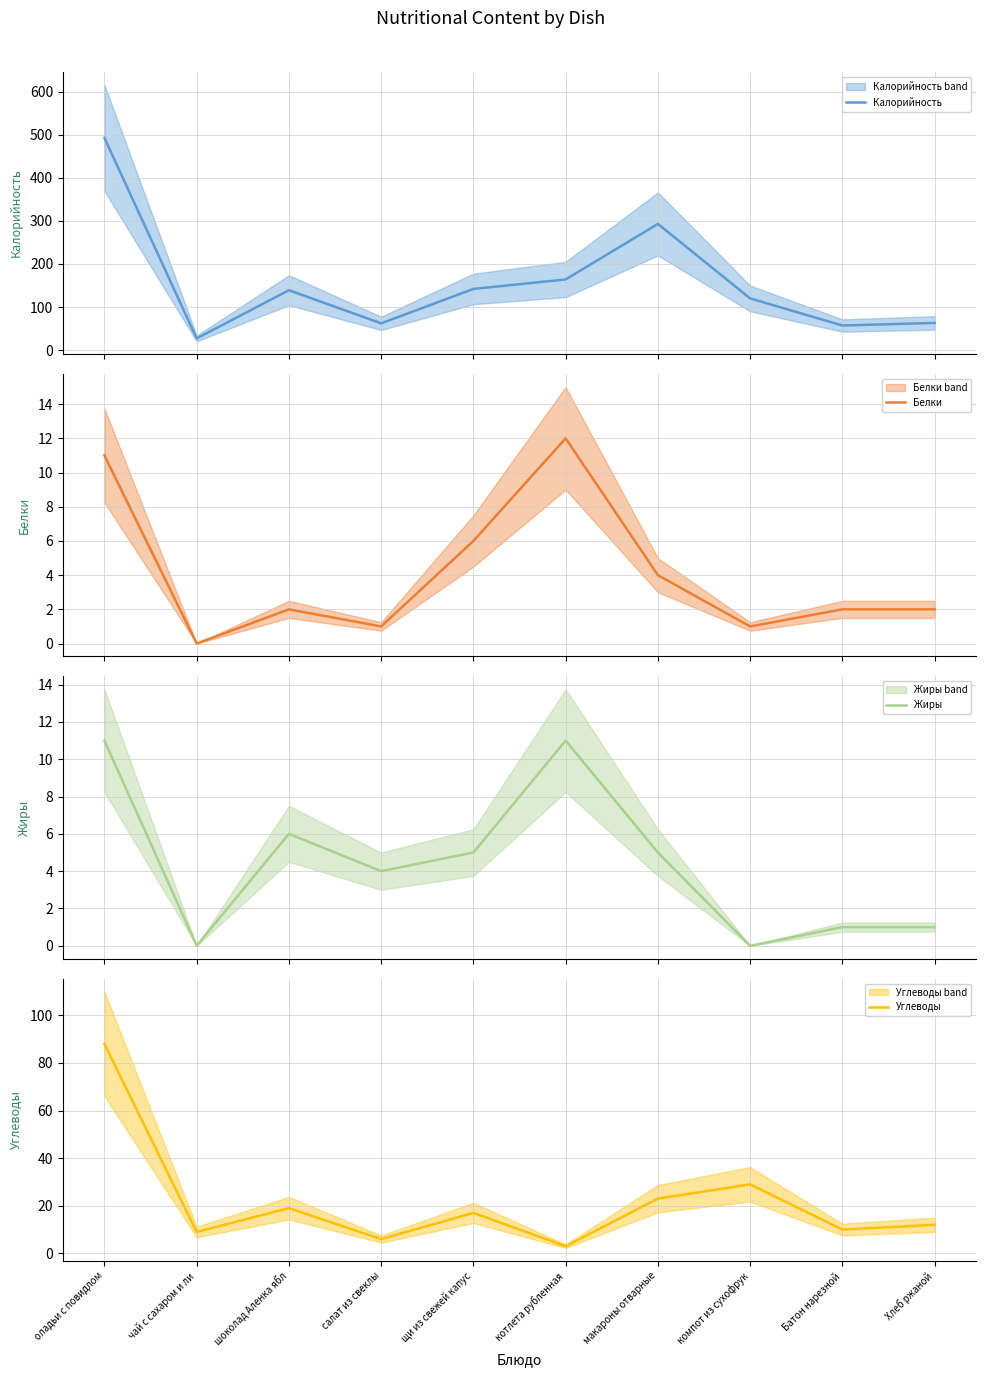

At which category is the sum across all series the highest?

оладьи с повидлом